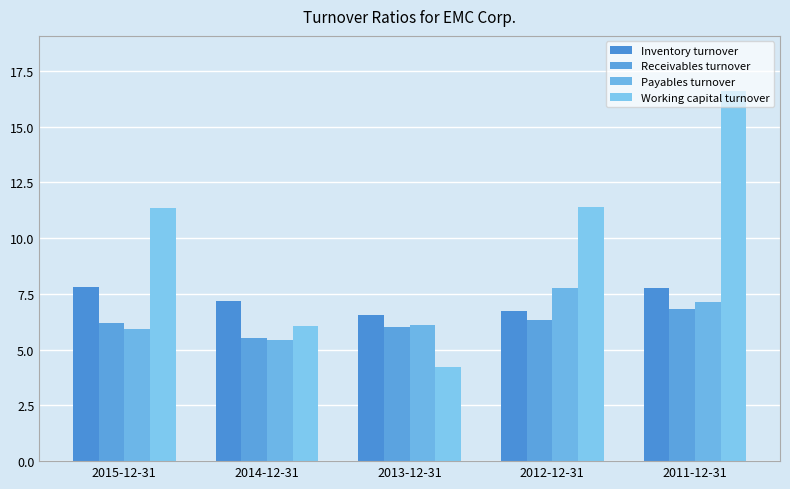

Between 2015-12-31 and 2013-12-31, which series saw the biggest shift?

Working capital turnover